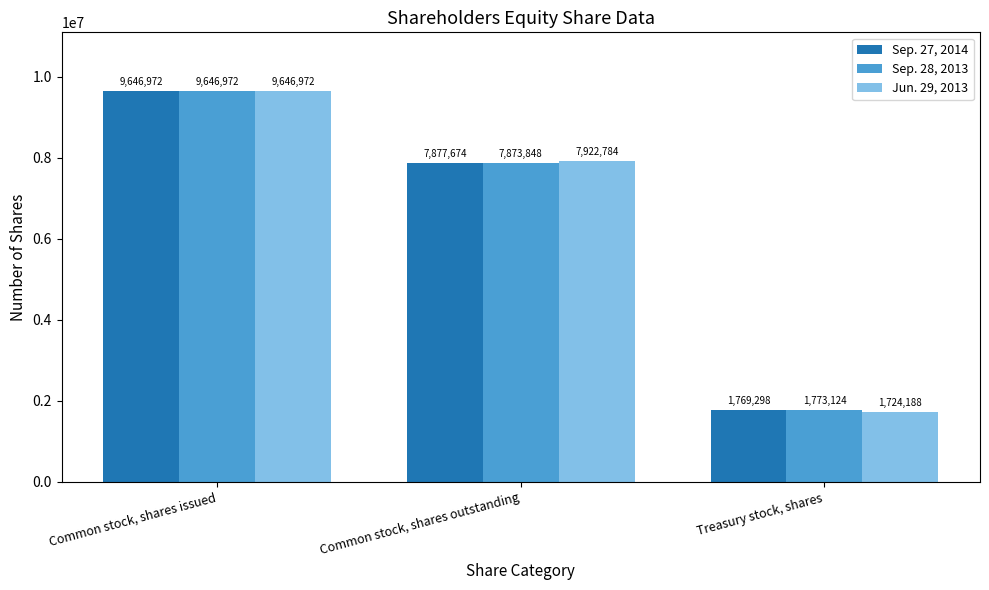

Where is Jun. 29, 2013 nearest to the value 5685580?

Common stock, shares outstanding